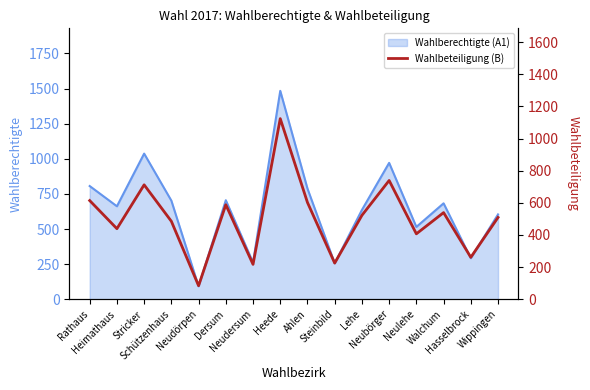

What is the approximate value at Walchum, to the nearest 10?

540